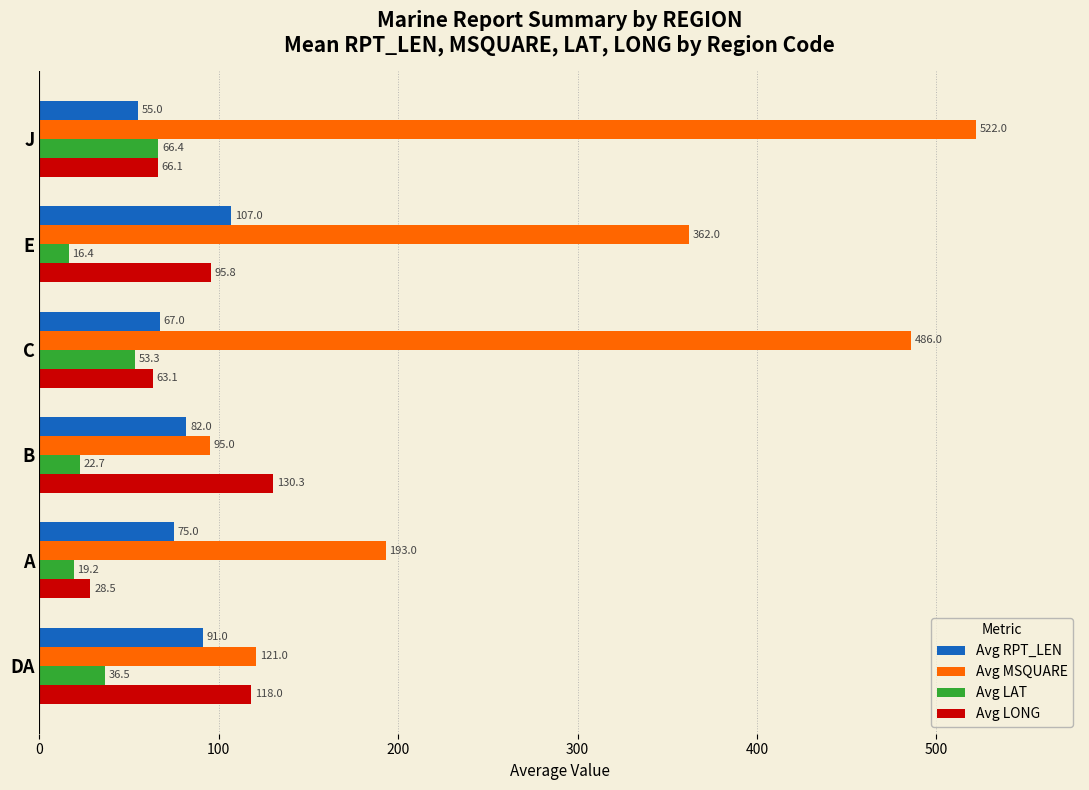

How many data points does each series have?

6